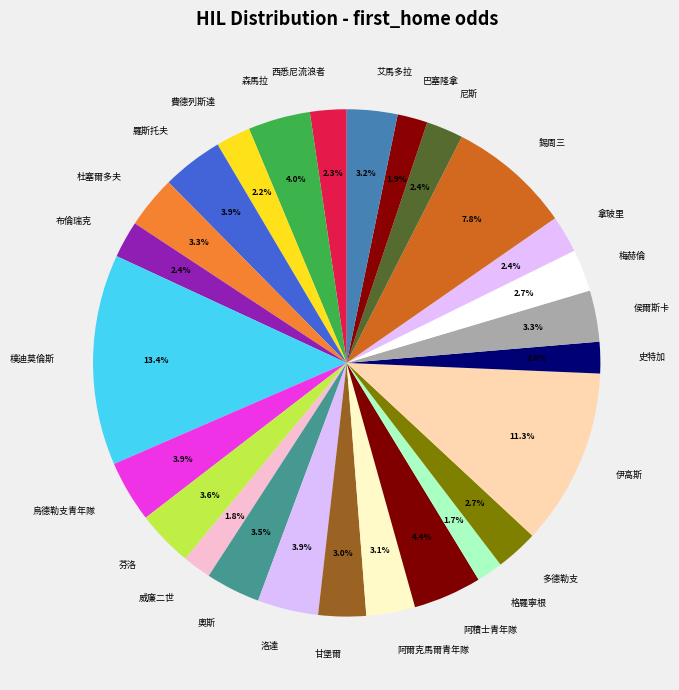

Which category has the biggest portion of the pie?

樸迪莫倫斯